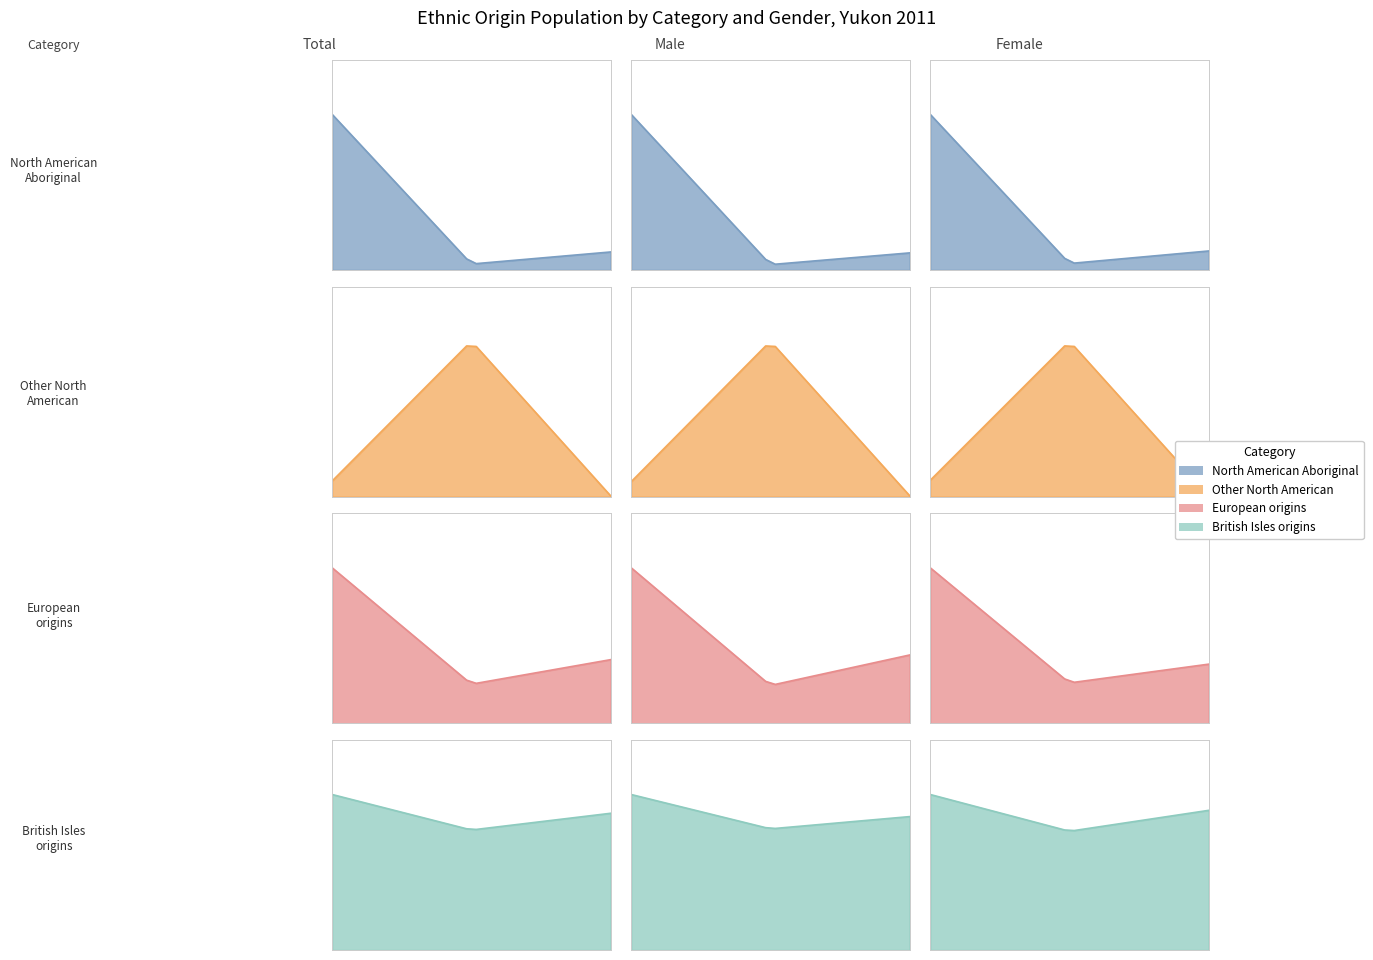

The Western European origins series shows 1381 at Female. True or false?

False